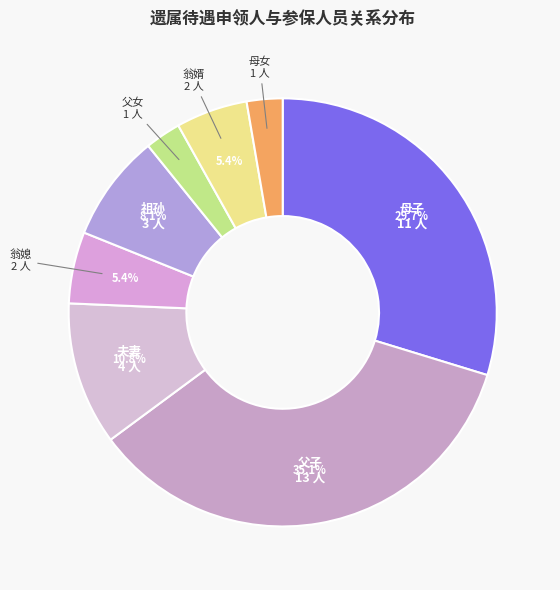

Do 父子 and 母子 together represent more than half of the pie?

Yes